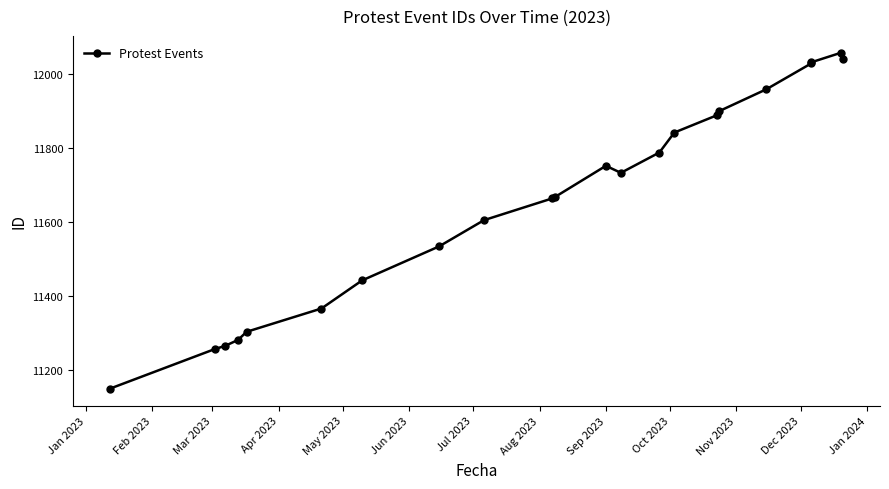

How many data points are less than 11732?

11